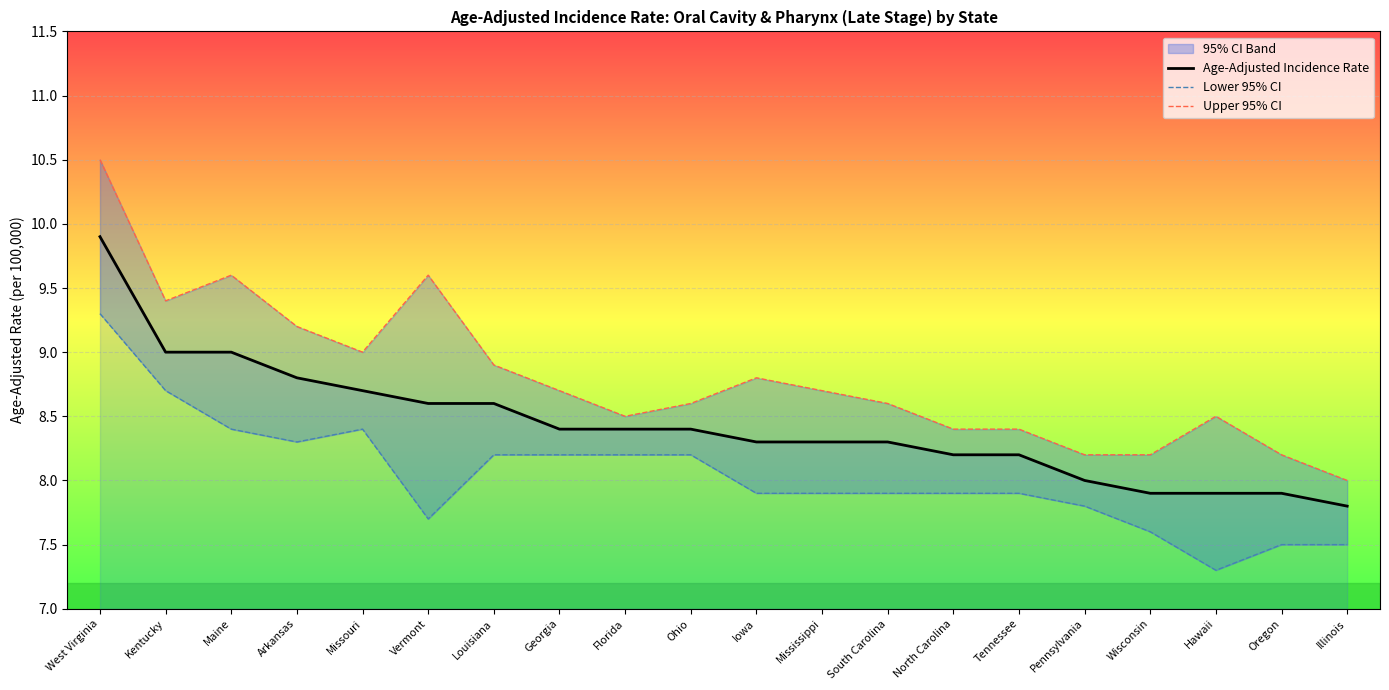

The value of Age-Adjusted Incidence Rate at Missouri is 5.1. True or false?

False